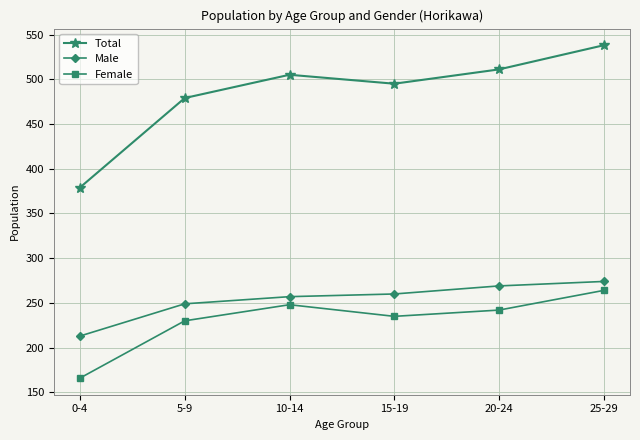

True or false: Female and Male cross at least once.

False